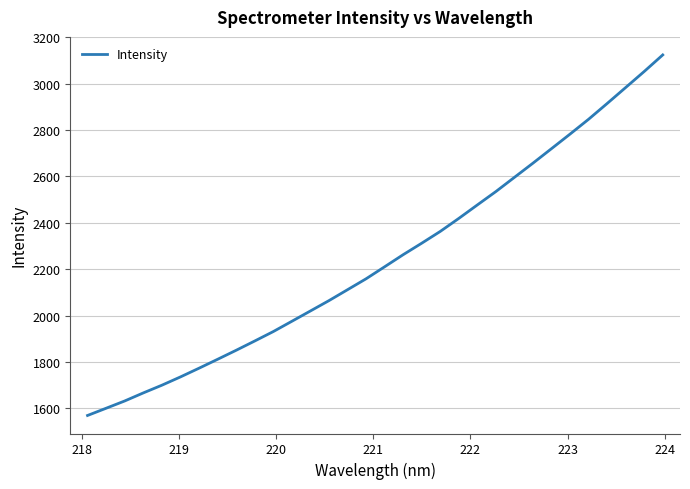

What is the maximum value shown in the chart?

3123.3